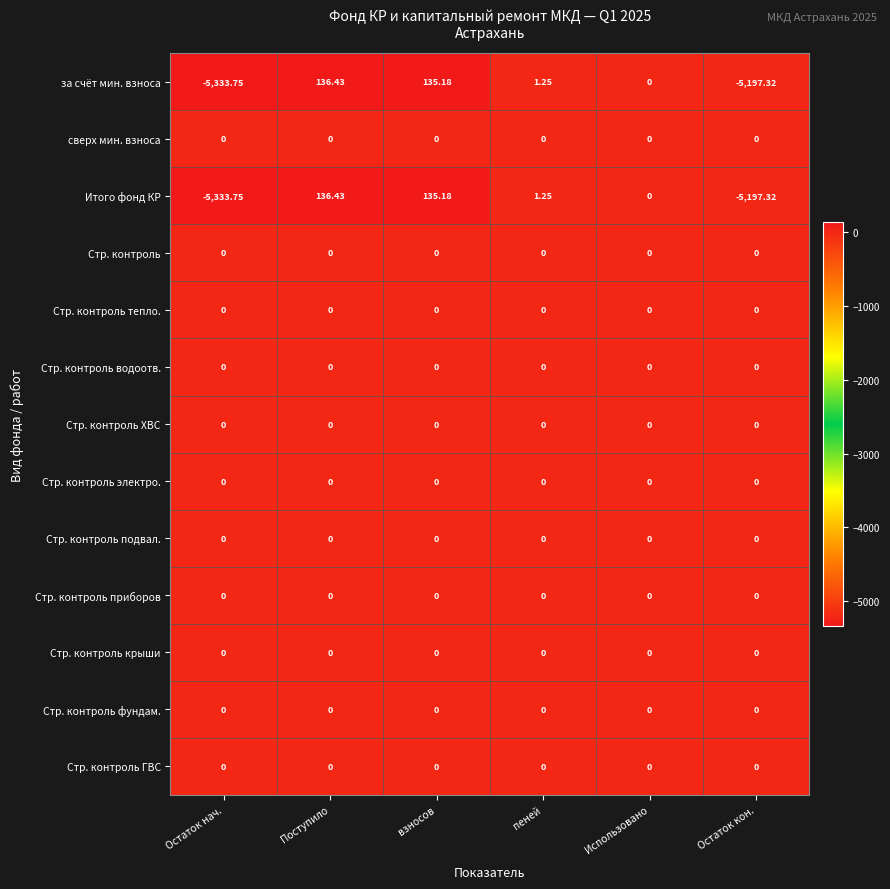

Which label corresponds to the largest value in the chart?

Поступило